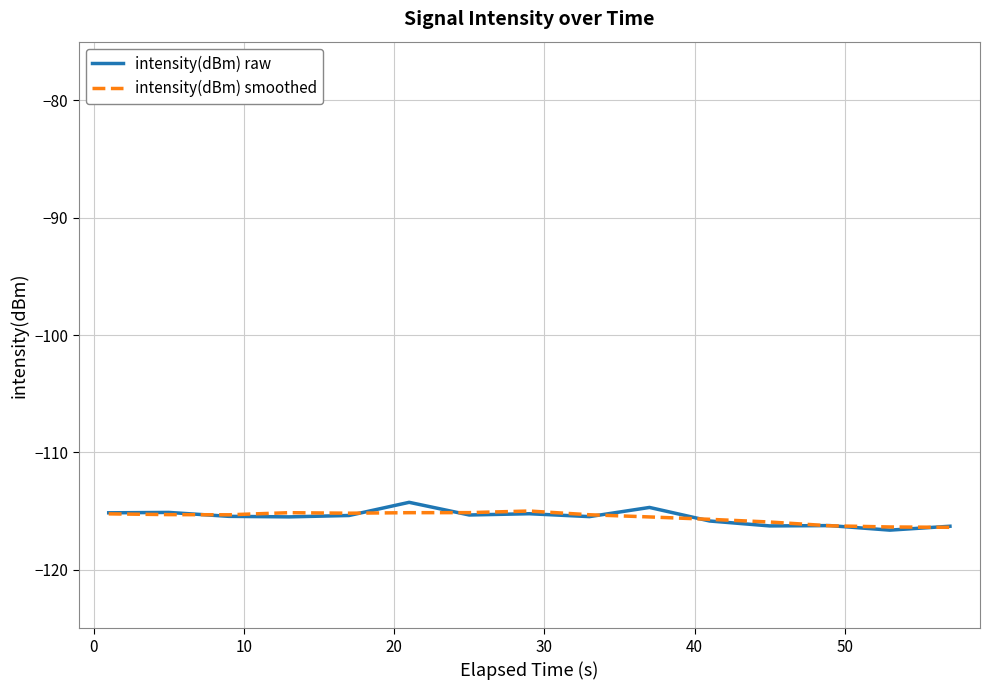

What is the maximum value shown in the chart?

-114.3